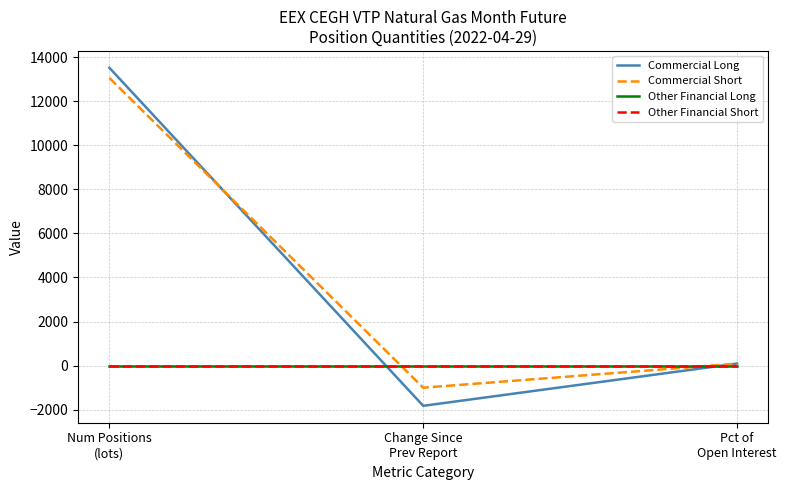

Which has a higher value, Change Since
Prev Report or Num Positions
(lots)?

Num Positions
(lots)